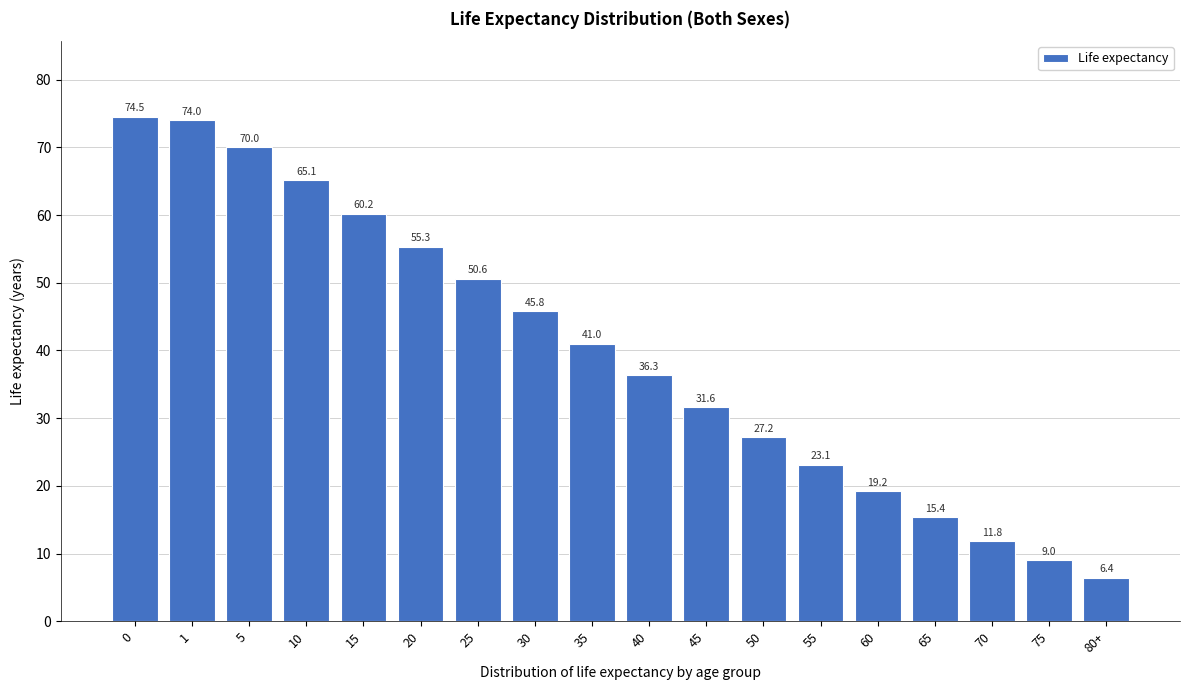

Reading left to right, list all the values displayed in this chart.

74.5	74.0	70.0	65.1	60.2	55.3	50.6	45.8	41.0	36.3	31.6	27.2	23.1	19.2	15.4	11.8	9.0	6.4